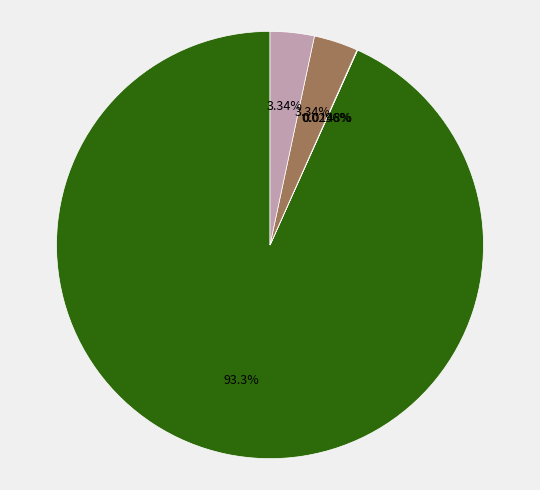

Does any single category account for the majority?

Yes